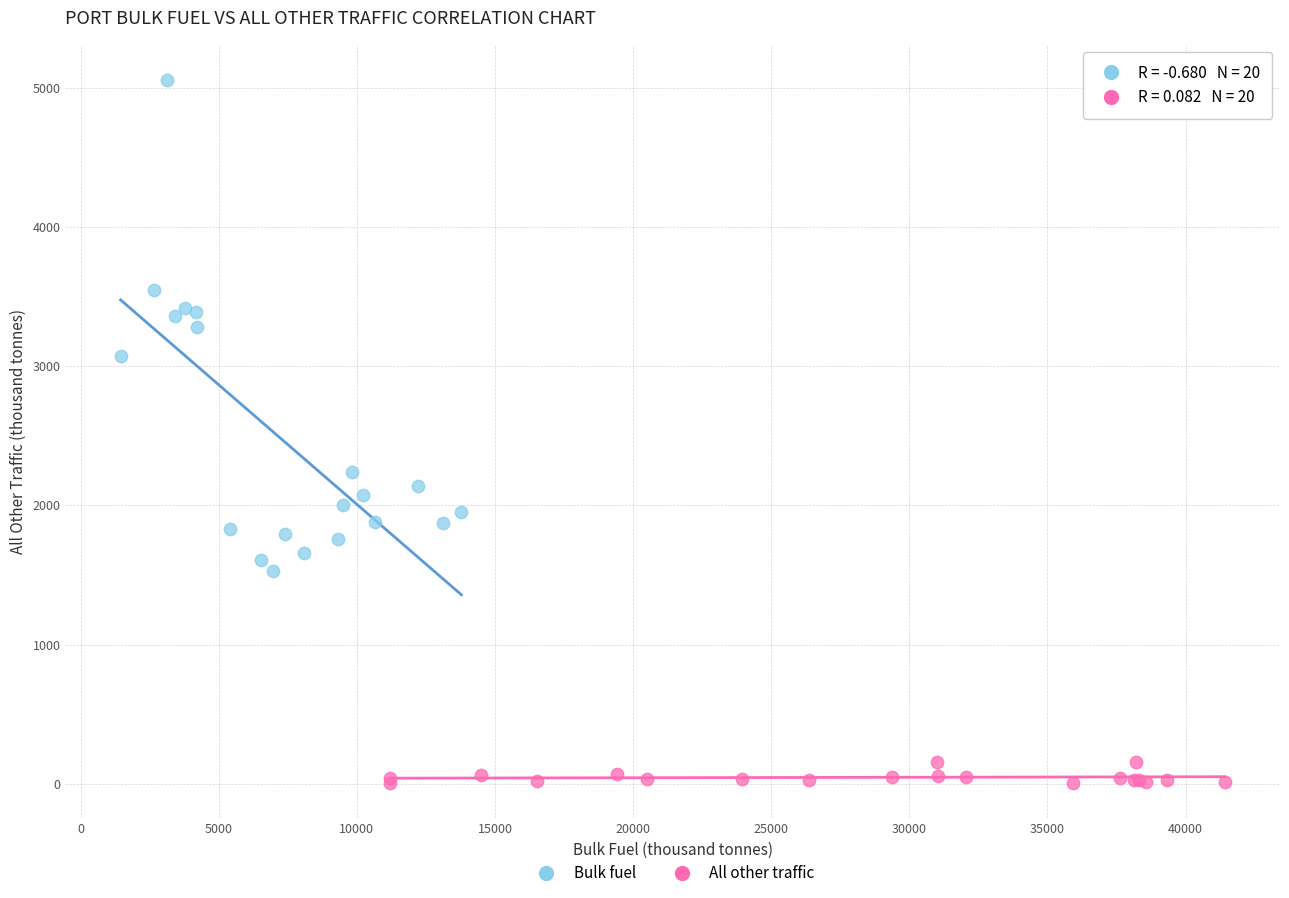

Which series contains the lowest Y value?

All other traffic